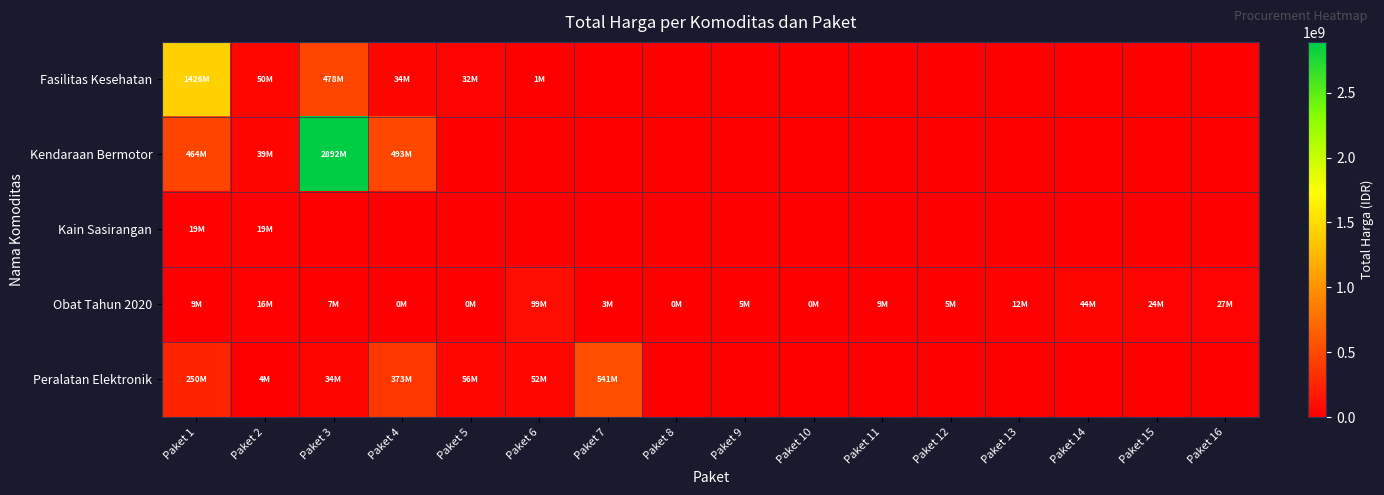

What is the total value across all series at Paket 16?

27412000